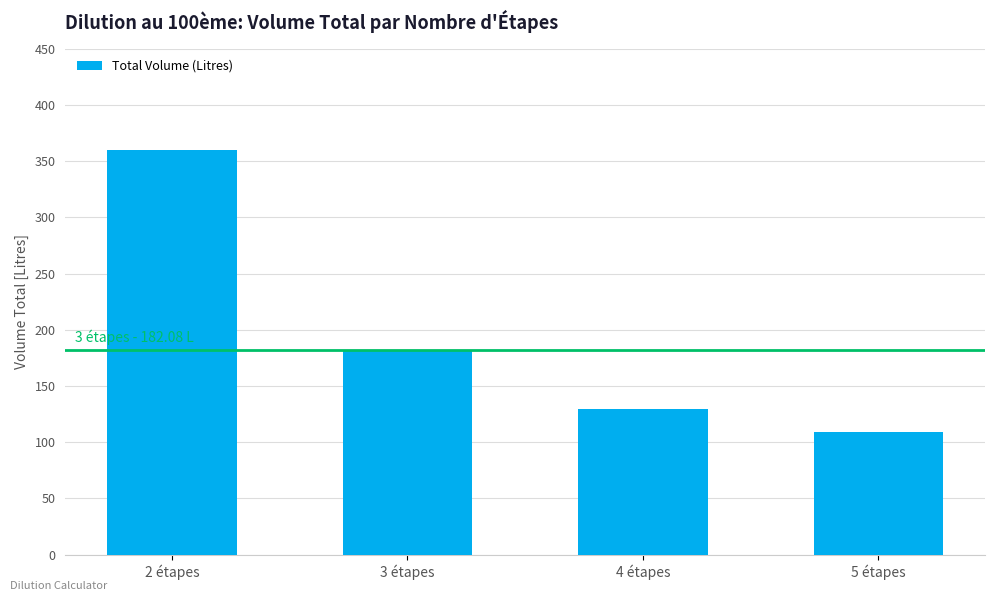

What is the maximum value shown in the chart?

360.0